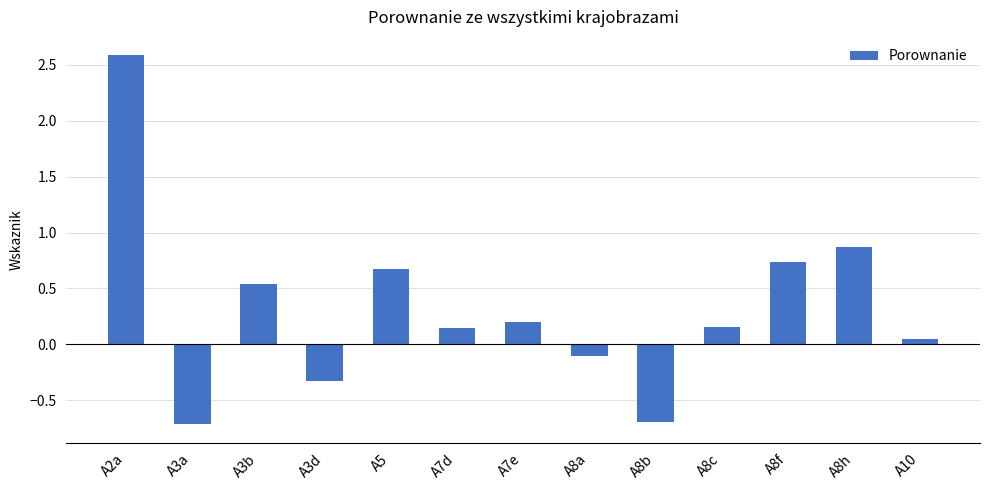

Is it true that the value at A5 is 0.9?

False